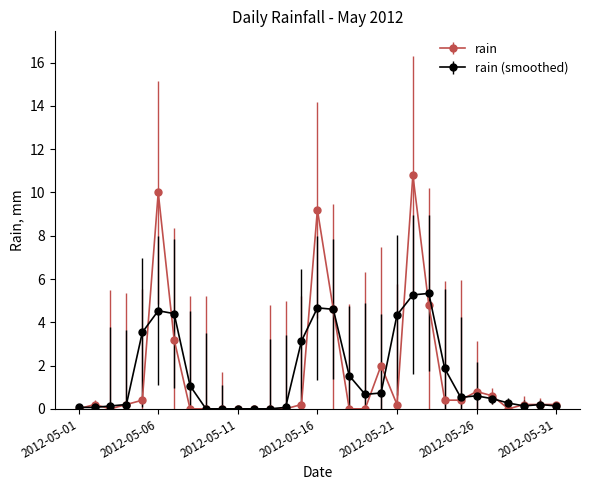

What is the maximum value shown in the chart?

10.8